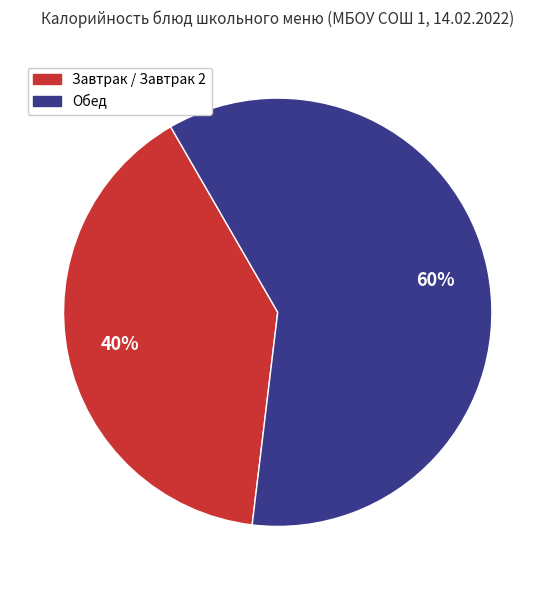

Does any single category account for the majority?

Yes